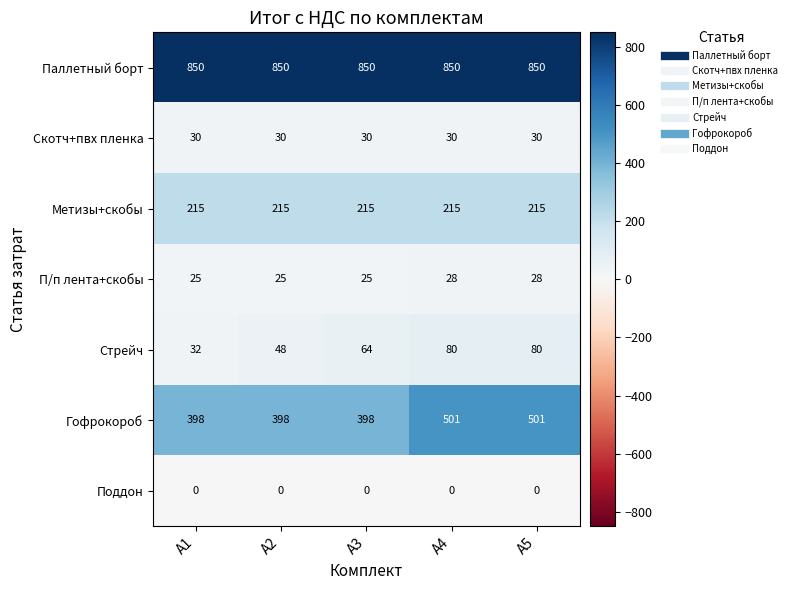

Which series changed the most between А1 and А2?

Стрейч